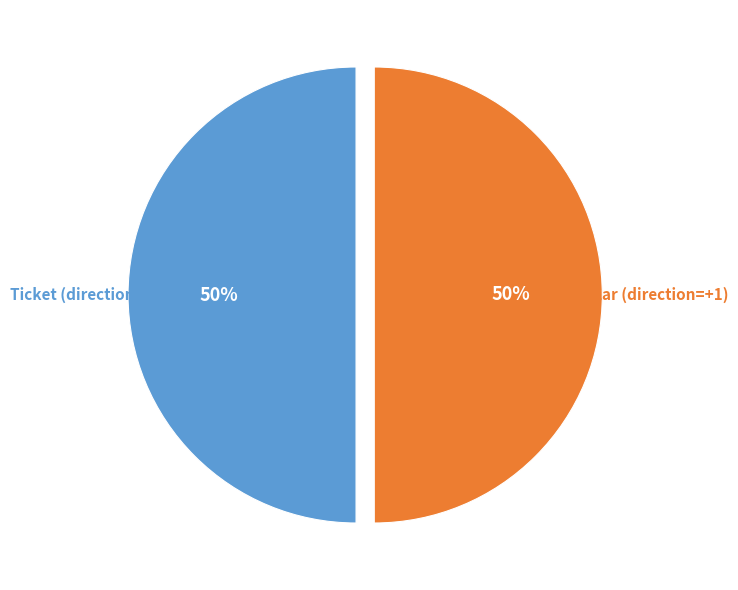

To the nearest percent, what is the average slice percentage?

50%